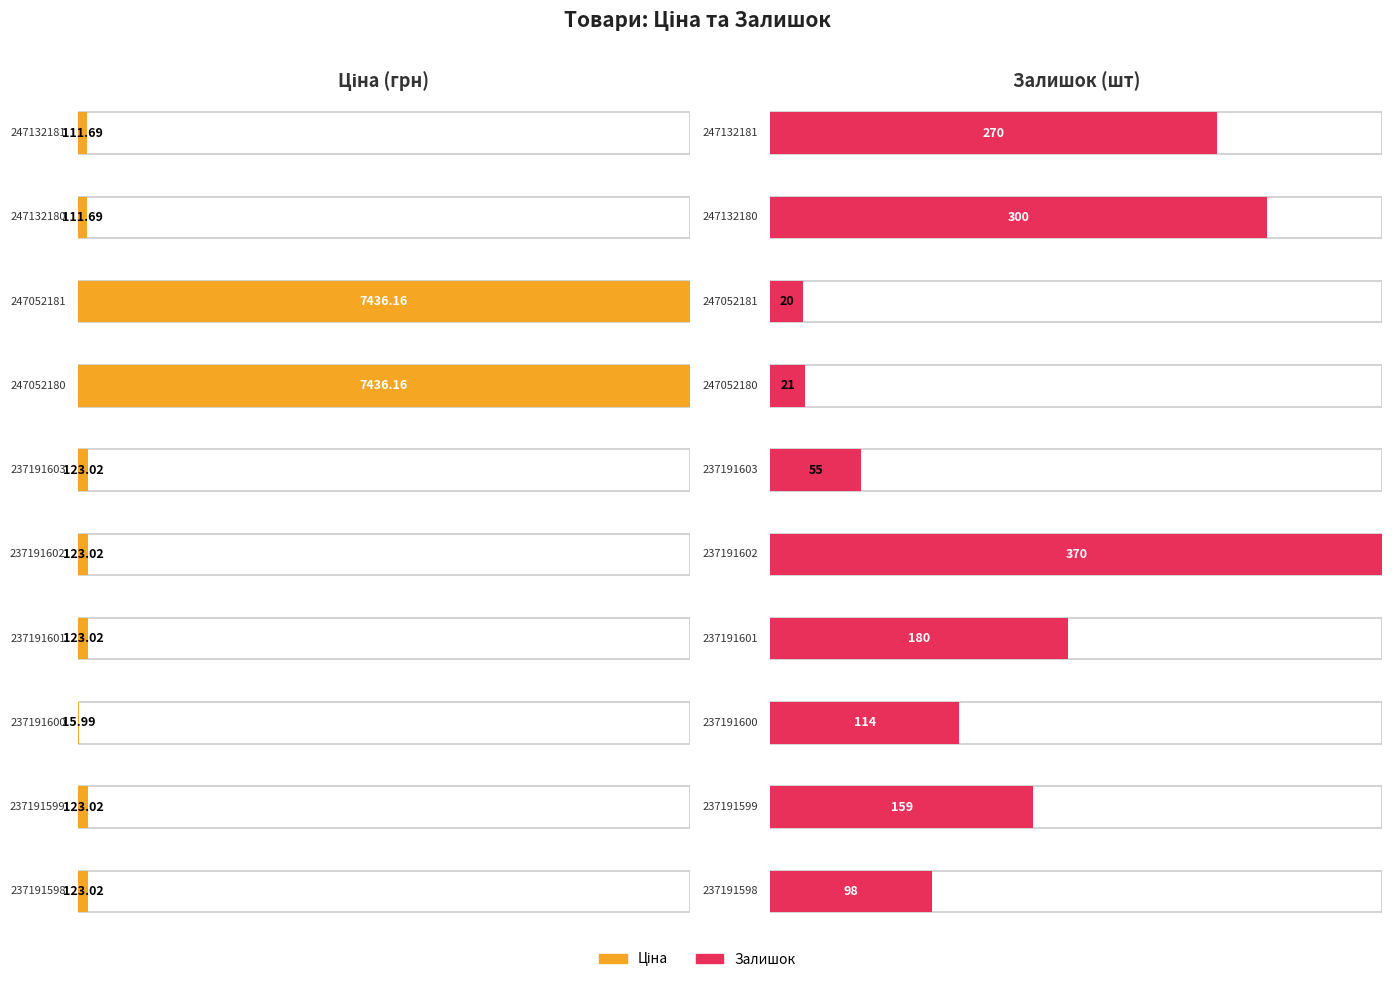

How many bars are there in each group?

2